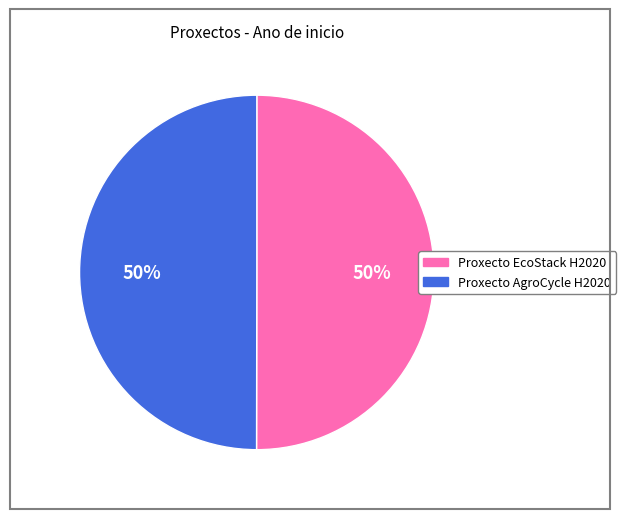

Is the sum of Proxecto AgroCycle H2020 and Proxecto EcoStack H2020 greater than half?

Yes